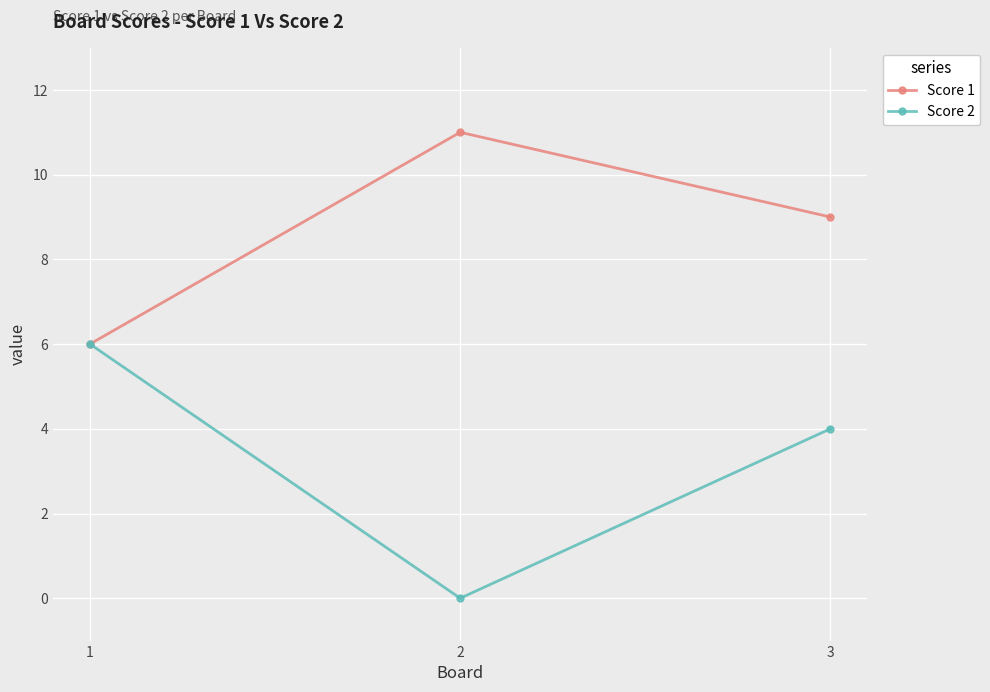

What is the spread (max minus min) of values at 3?

5